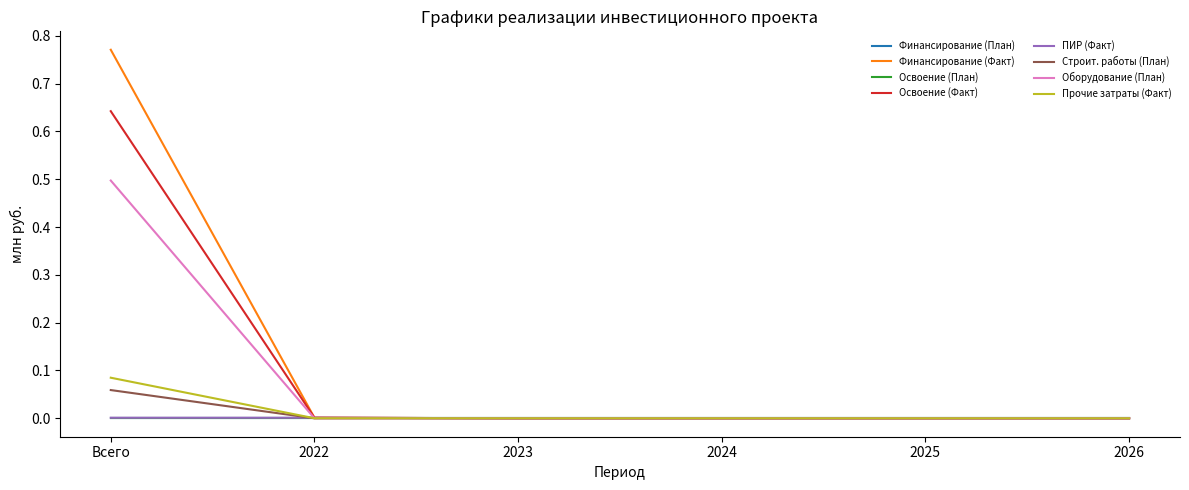

Is this an area chart (filled region under the line)?

No